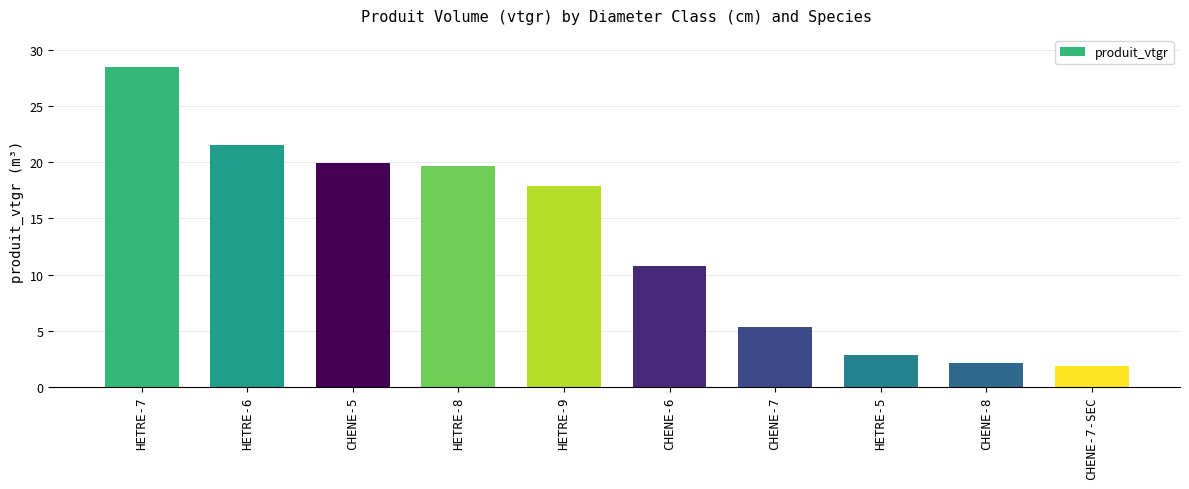

What is the maximum value shown in the chart?

28.5